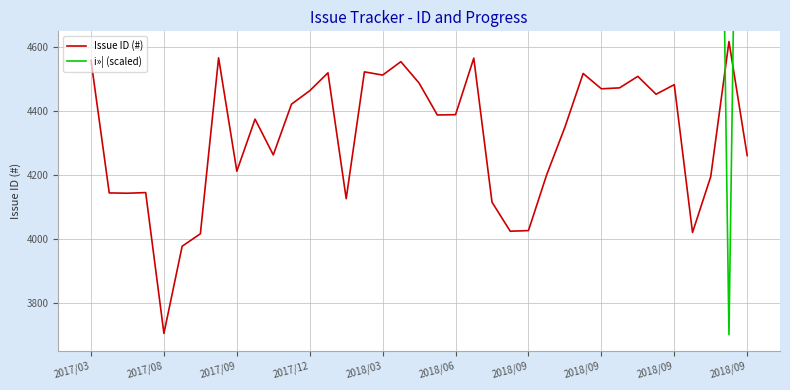

The value of i»¦ (scaled) at 2017/12 is 7700. True or false?

True